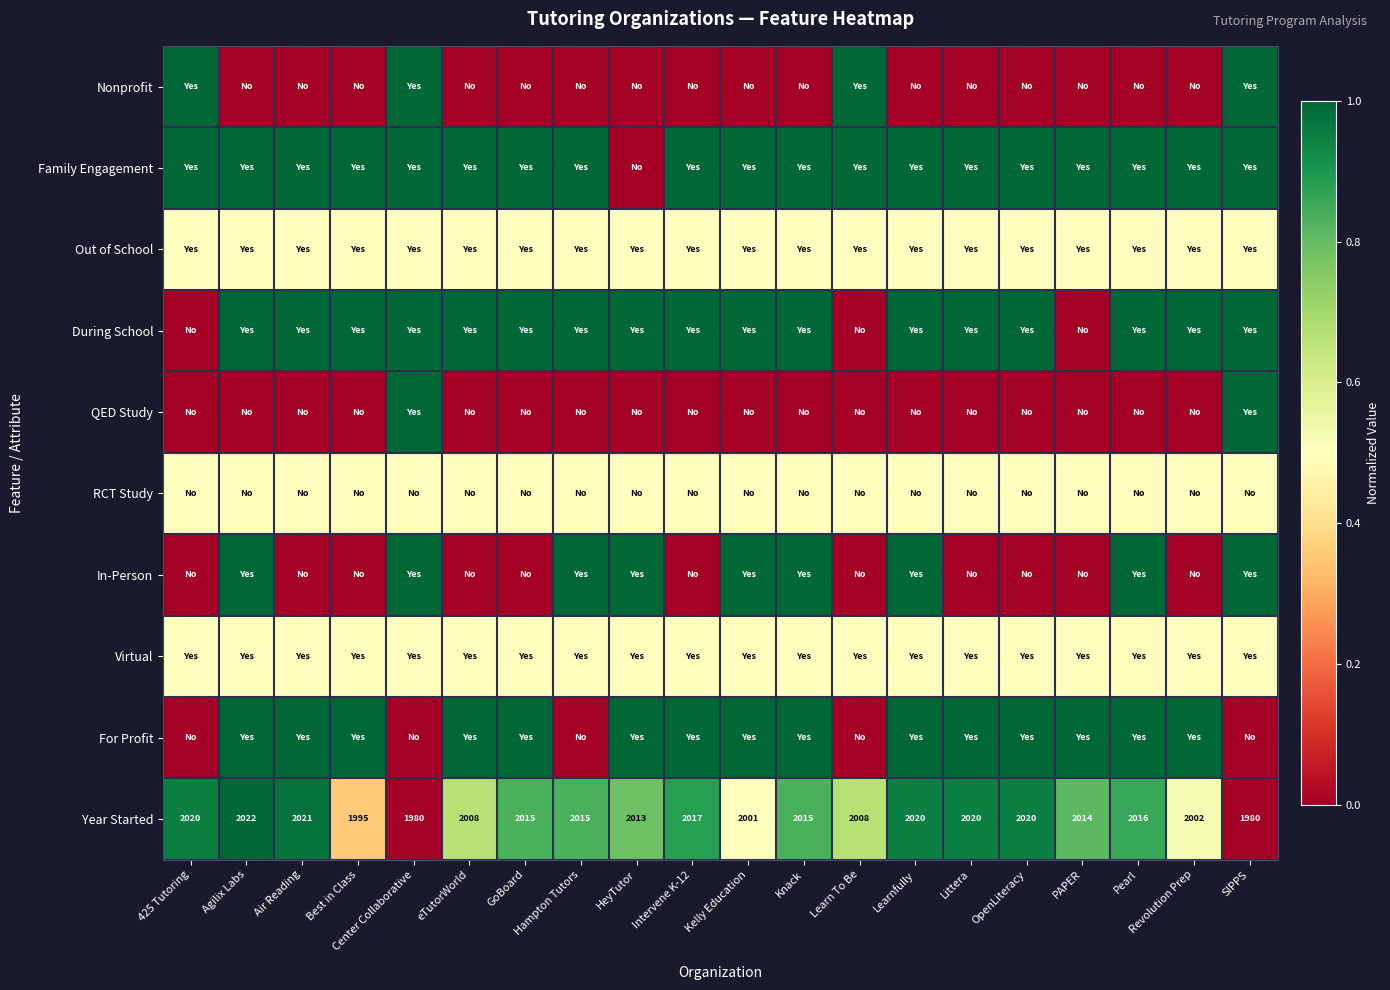

What is the greatest value displayed?

1.0